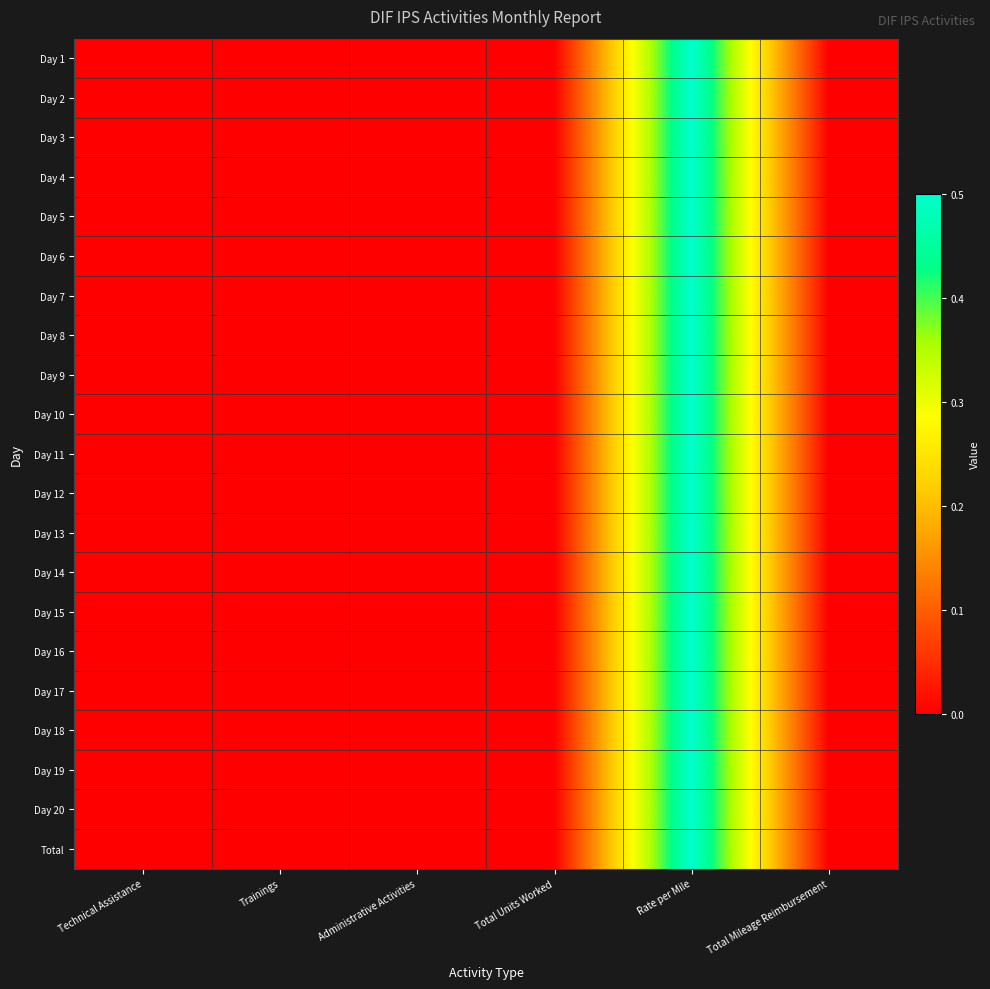

Which has a higher value, Total Mileage Reimbursement or Total Units Worked?

Total Mileage Reimbursement